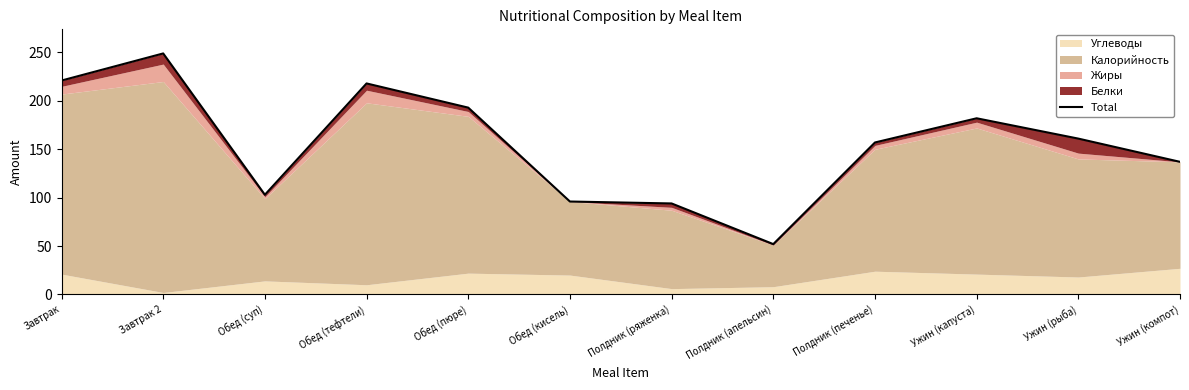

How many data points are above 161?

5